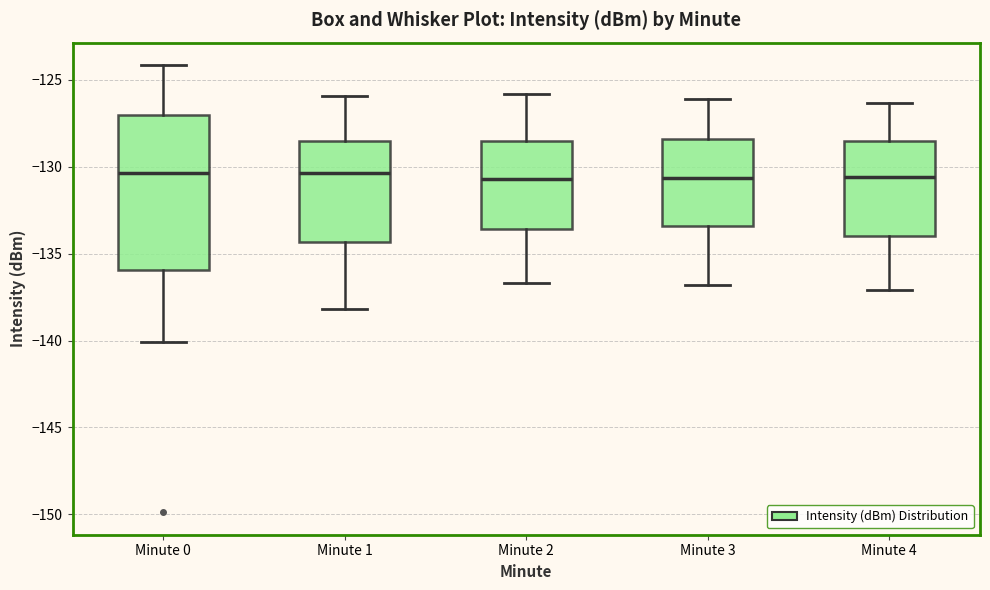

Reading left to right, transcribe this box plot: for each box, give where its median line is, the range the box spans, and where its two whiskers end, as read against the y-axis. The values are not printed on the chart, so give them approximately, as read against the axis.

Minute 0: median -130.5, box -136.0 to -127.0, whiskers -140.0 to -124.0
Minute 1: median -130.5, box -134.5 to -128.5, whiskers -138.0 to -126.0
Minute 2: median -130.5, box -133.5 to -128.5, whiskers -136.5 to -126.0
Minute 3: median -130.5, box -133.5 to -128.5, whiskers -137.0 to -126.0
Minute 4: median -130.5, box -134.0 to -128.5, whiskers -137.0 to -126.5